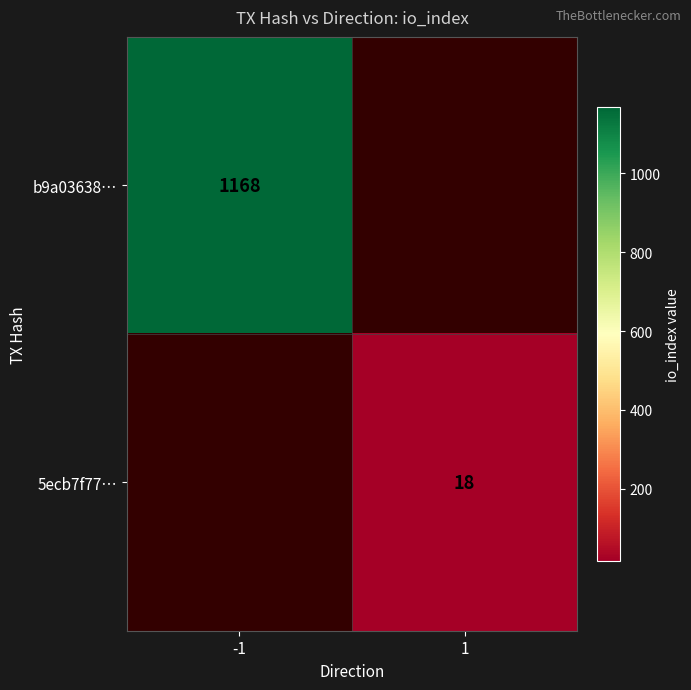

The 5ecb7f77… series shows 4 at 1. True or false?

False